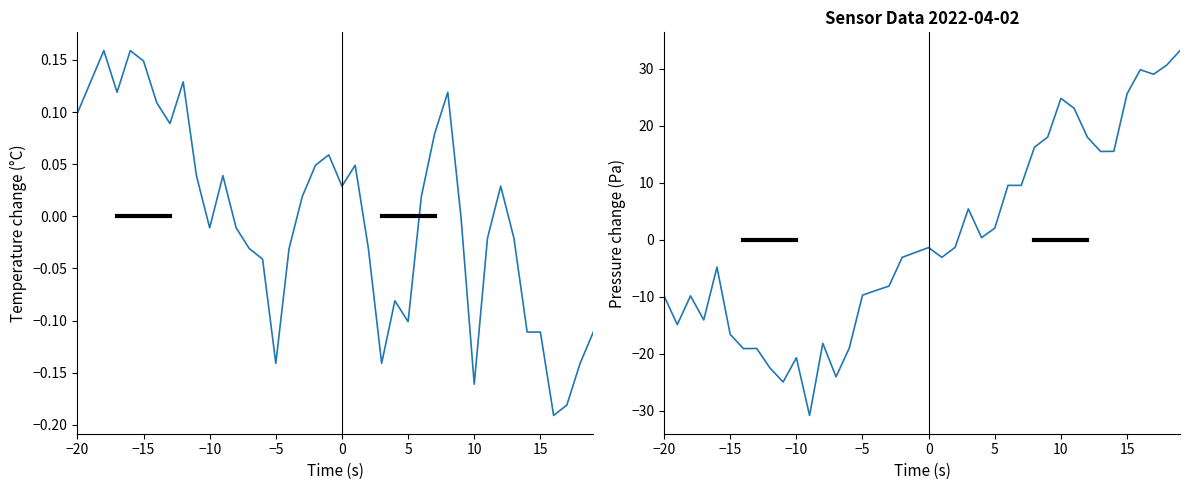

List the series in order of their peak value, highest first.

BME280_pressure, BME280_temperature